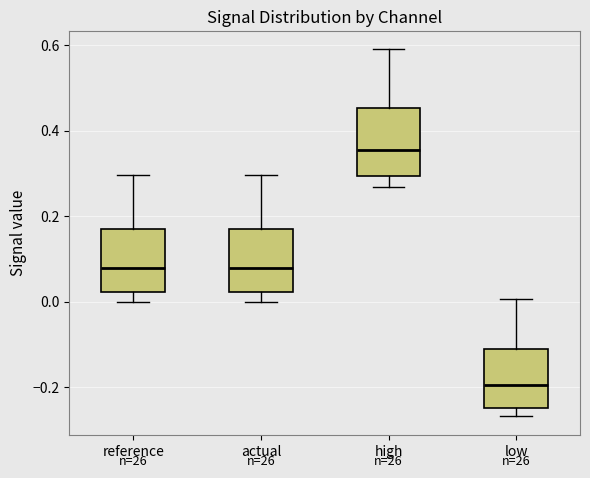

Where is the lower edge of the box for actual on the y-axis? The values are not printed on the chart, so give them approximately, as read against the axis.

0.02